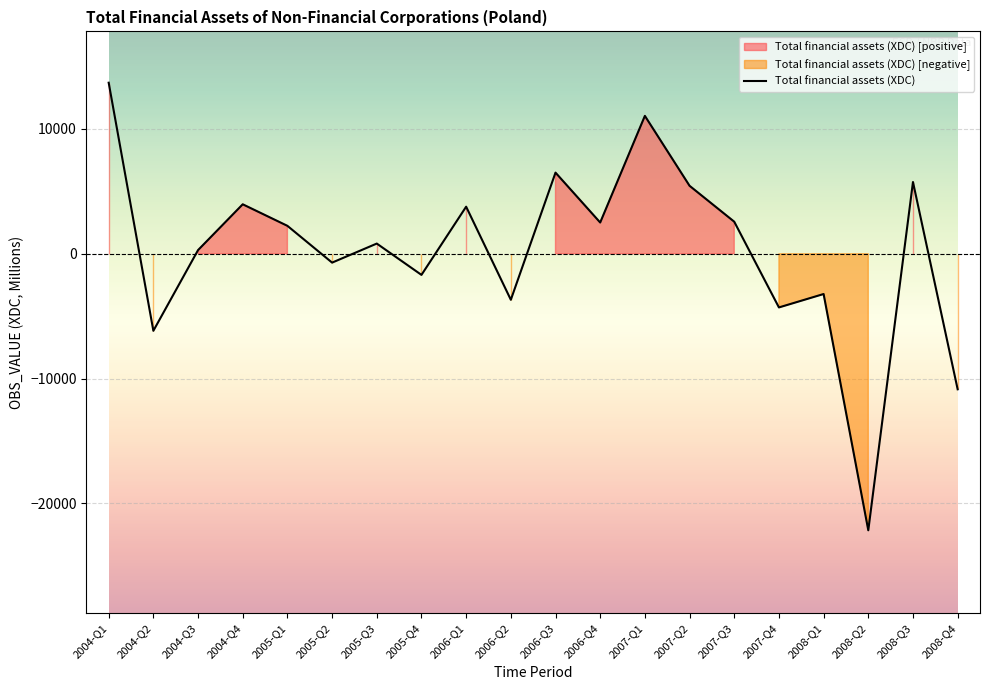

List the labels in order of value, largest first.

2004-Q1, 2007-Q1, 2006-Q3, 2008-Q3, 2007-Q2, 2004-Q4, 2006-Q1, 2007-Q3, 2006-Q4, 2005-Q1, 2005-Q3, 2004-Q3, 2005-Q2, 2005-Q4, 2008-Q1, 2006-Q2, 2007-Q4, 2004-Q2, 2008-Q4, 2008-Q2